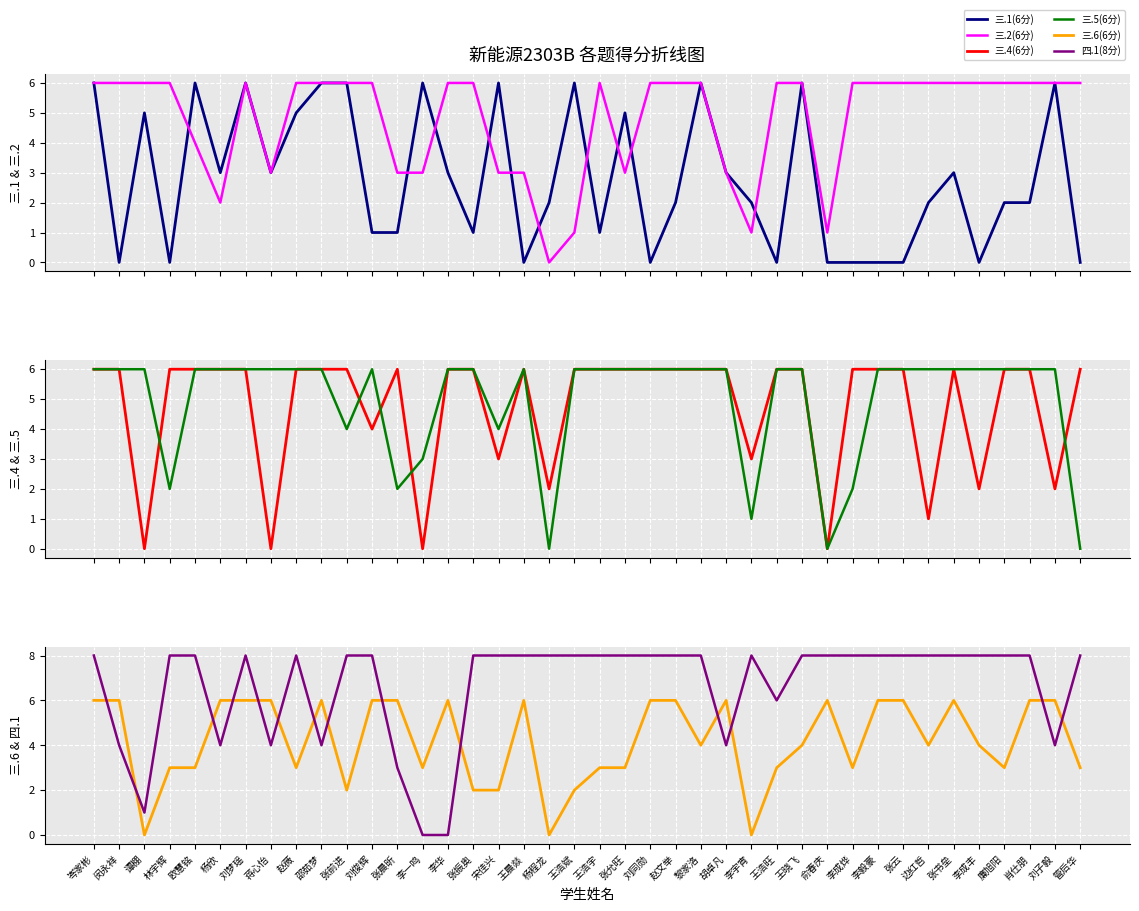

Which series has the largest total across all categories?

四.1(8分)